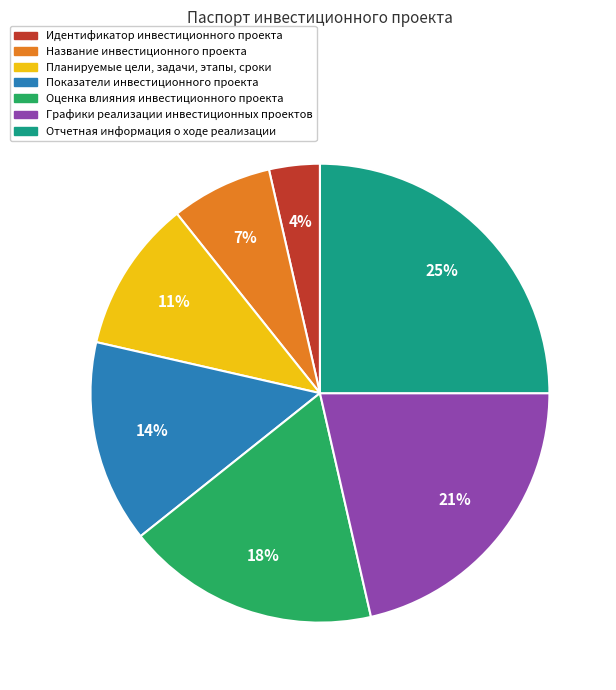

Do Графики реализации инвестиционных проектов and Показатели инвестиционного проекта together represent more than half of the pie?

No